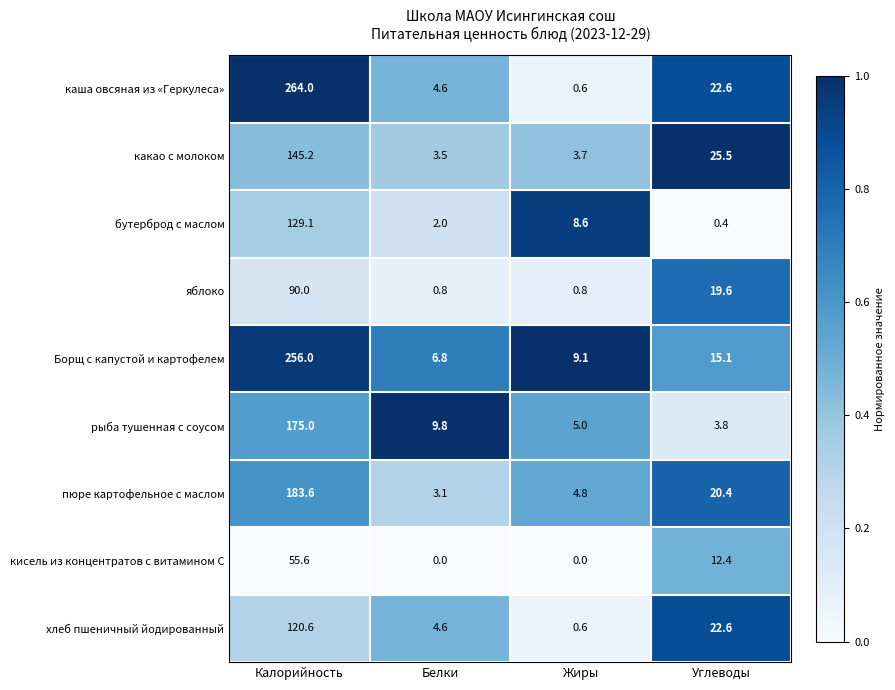

What is the maximum value for хлеб пшеничный йодированный?

120.6